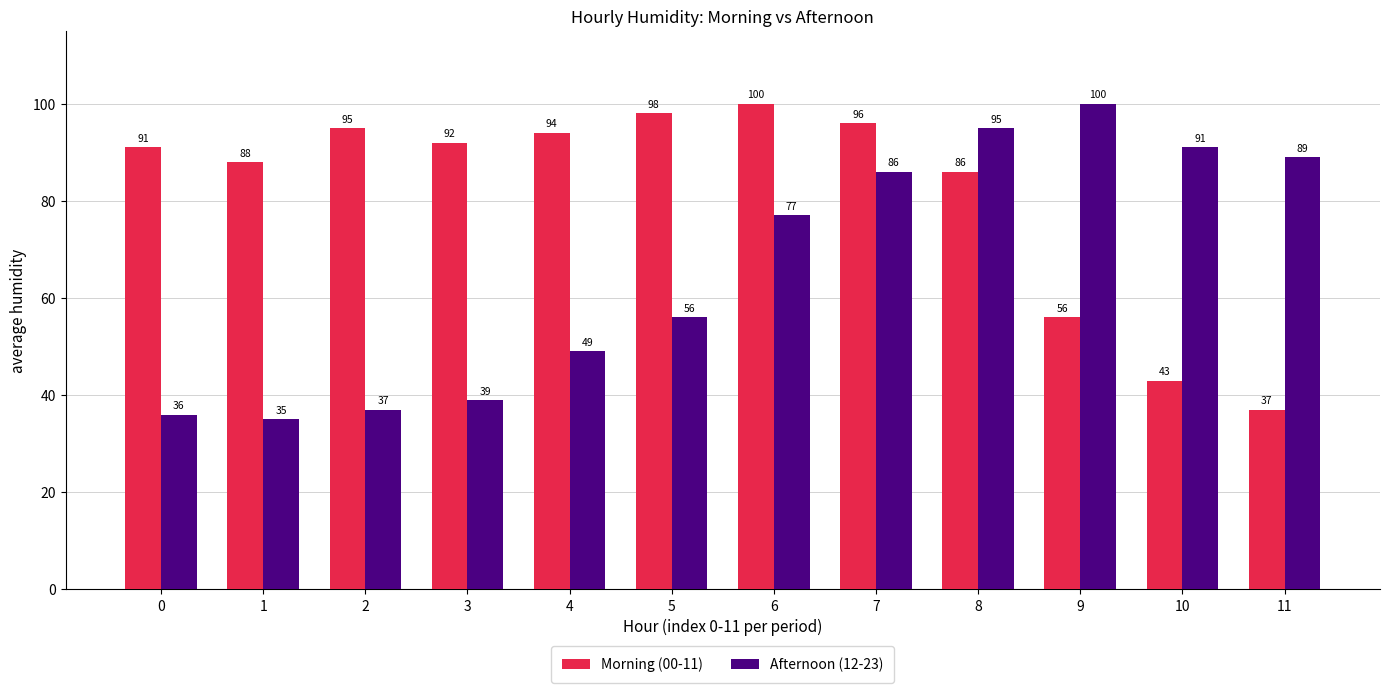

Which series has the widest spread of values?

Afternoon (12-23)